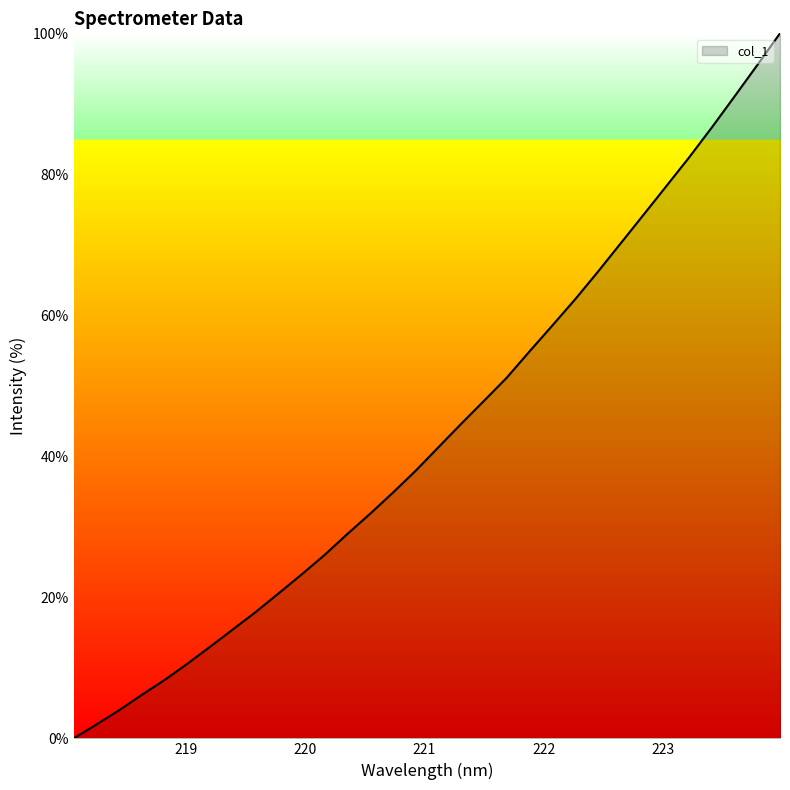

What is the difference between the maximum and minimum values?

100.0